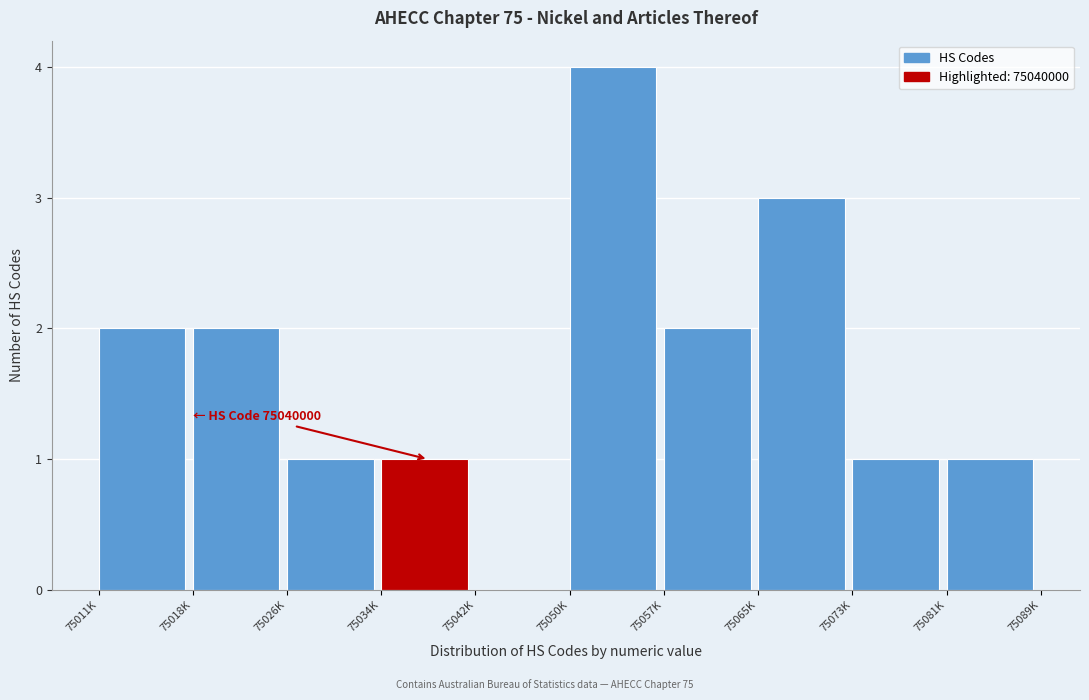

Reading left to right, what are all the values shown in this chart?

75011K=2	75018K=2	75026K=1	75034K=1	75042K=0	75050K=4	75057K=2	75065K=3	75073K=1	75081K=1